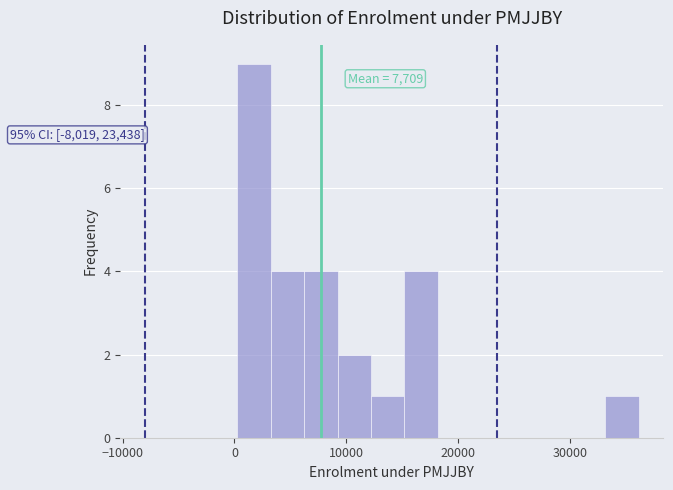

Around what value on the x-axis is the tallest bar? Give the approximate position of its centre, as read against the axis.

2000